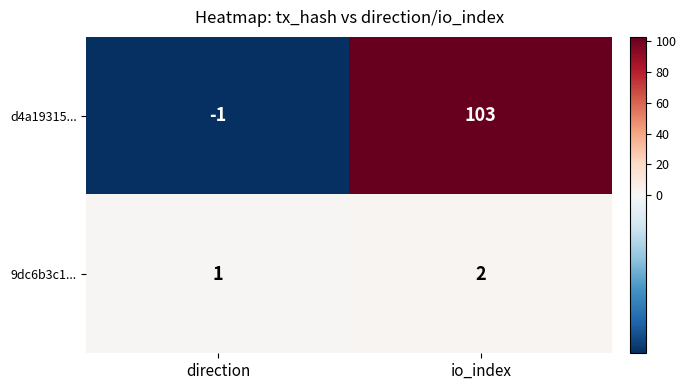

What is the maximum value for d4a19315...?

103